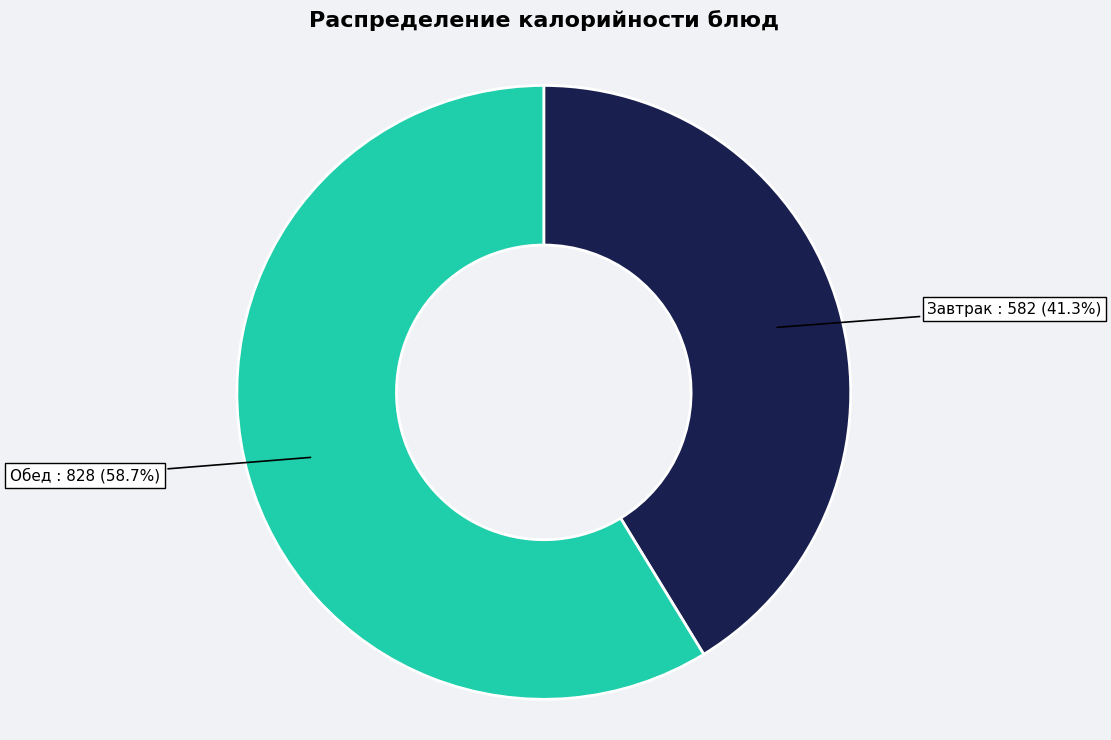

Count the number of slices in the pie.

2